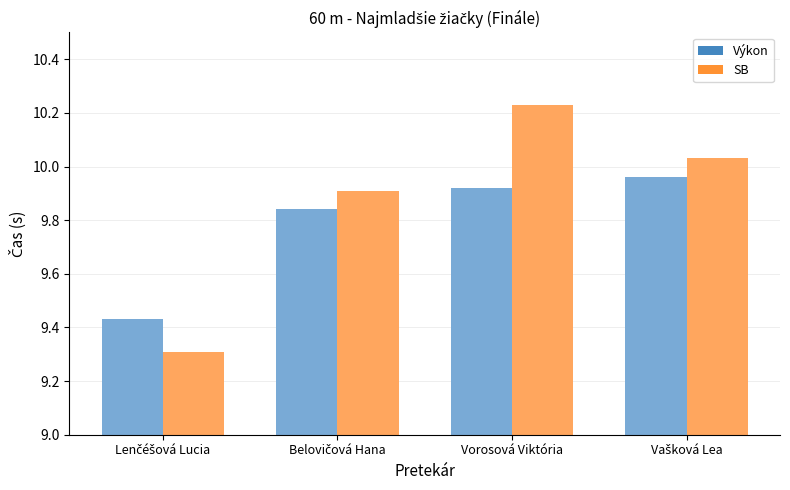

Reading left to right, transcribe all the data shown in this chart.

Výkon: Lenčéšová Lucia=9.4	Belovičová Hana=9.8	Vorosová Viktória=9.9	Vašková Lea=10.0
SB: Lenčéšová Lucia=9.3	Belovičová Hana=9.9	Vorosová Viktória=10.2	Vašková Lea=10.0